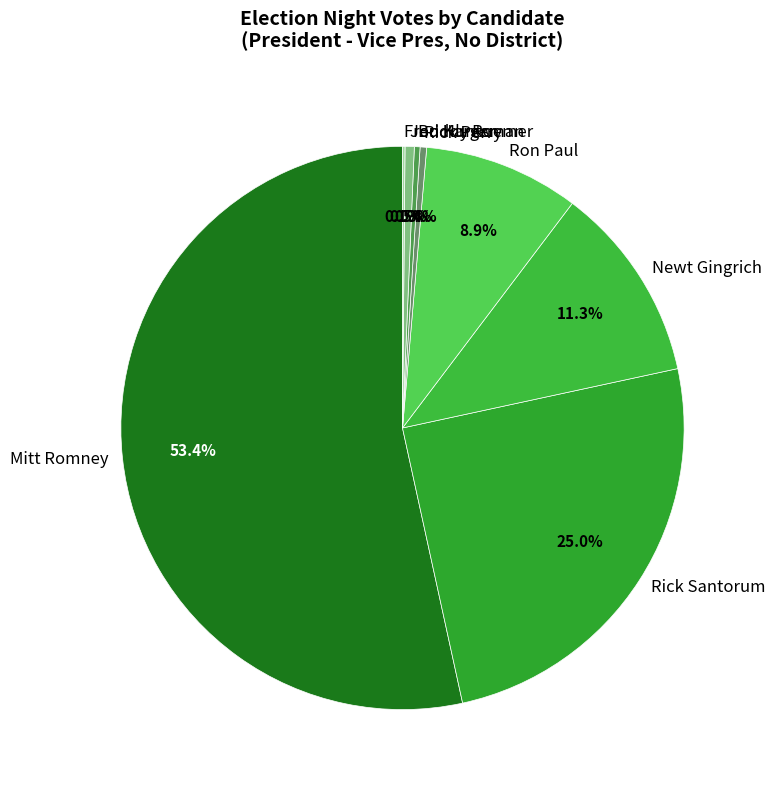

Is the sum of Rick Perry and Ron Paul greater than half?

No